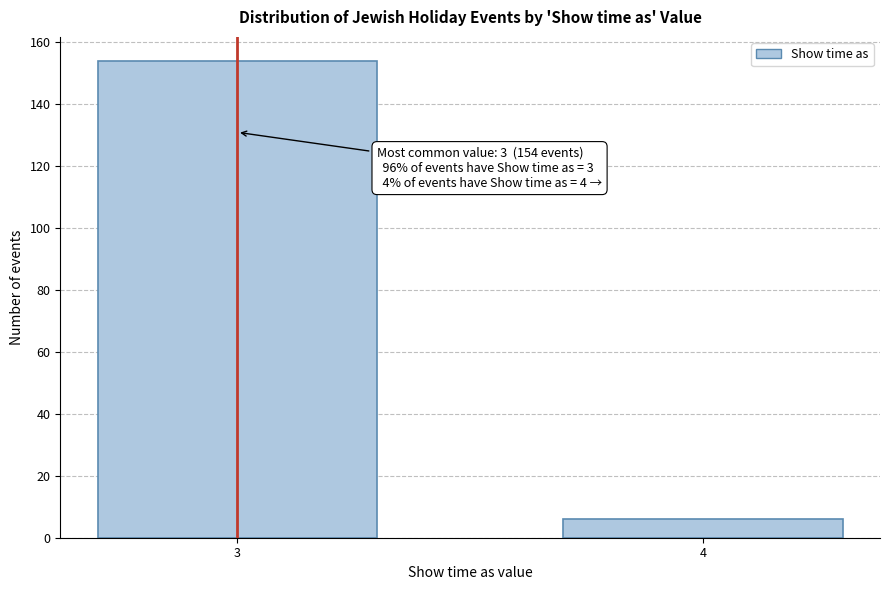

Reading left to right, list all the values displayed in this chart.

3=154	4=6